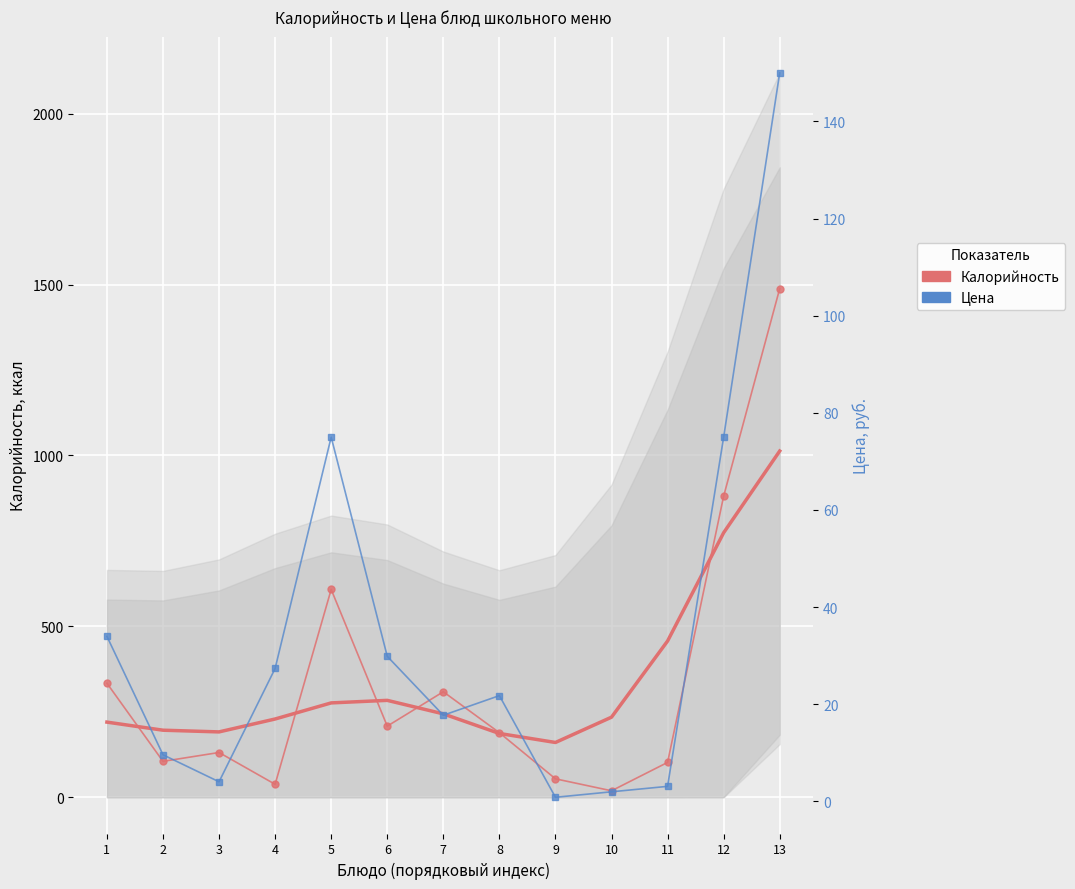

What is the value of the Калорийность point at the 3rd from the left?

131.0